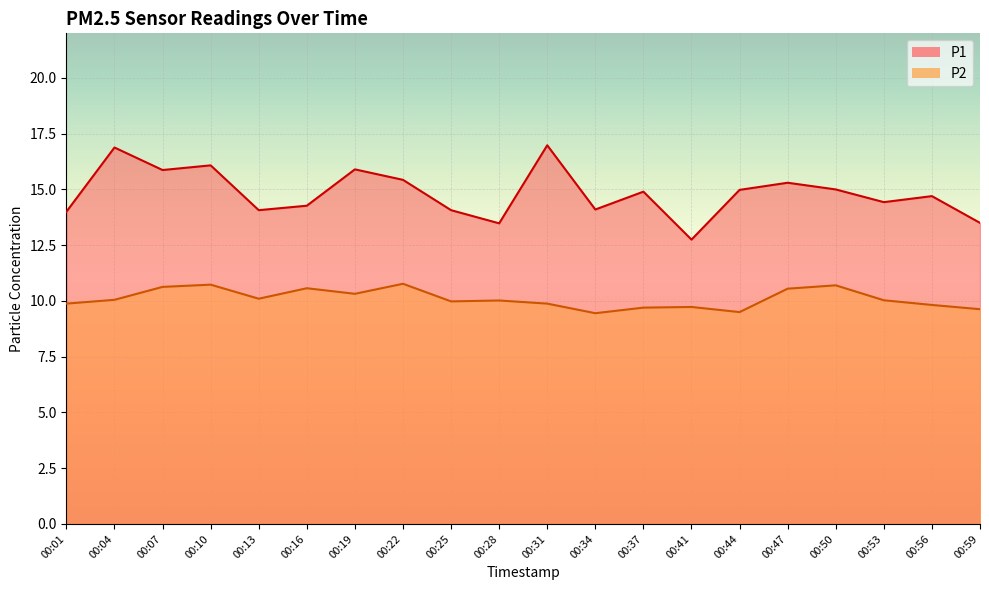

Between 00:41 and 00:59, which series saw the biggest shift?

P1